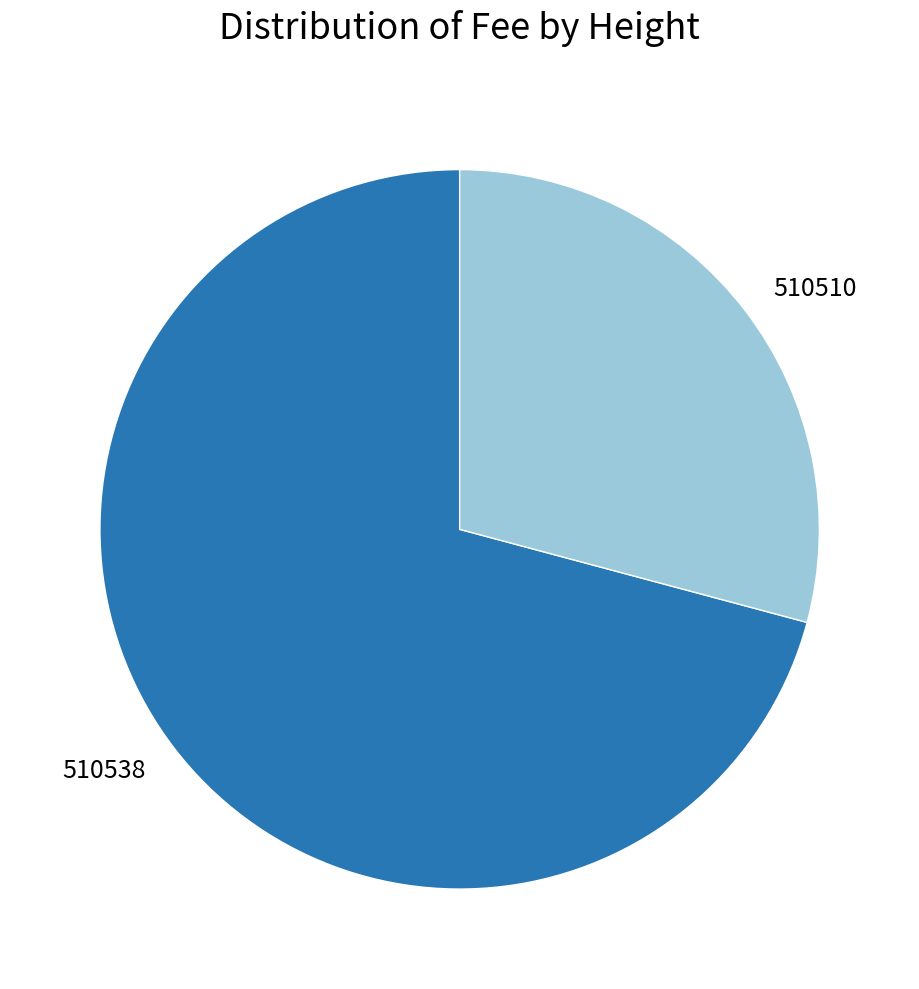

What is the largest slice in the pie chart?

510538